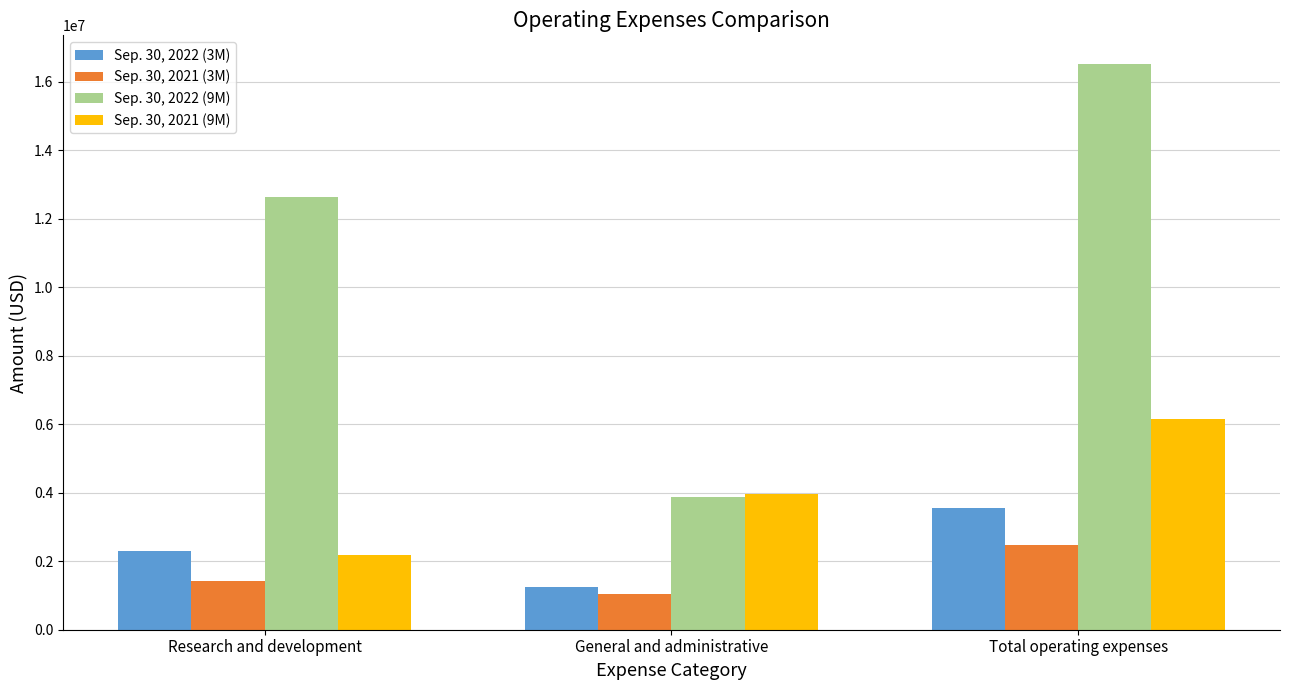

Reading left to right, extract all data points from this chart.

Sep. 30, 2022 (3M): Research and development=2305981	General and administrative=1256972	Total operating expenses=3562953
Sep. 30, 2021 (3M): Research and development=1423359	General and administrative=1053481	Total operating expenses=2476840
Sep. 30, 2022 (9M): Research and development=12650388	General and administrative=3882210	Total operating expenses=16532598
Sep. 30, 2021 (9M): Research and development=2188849	General and administrative=3951021	Total operating expenses=6139870